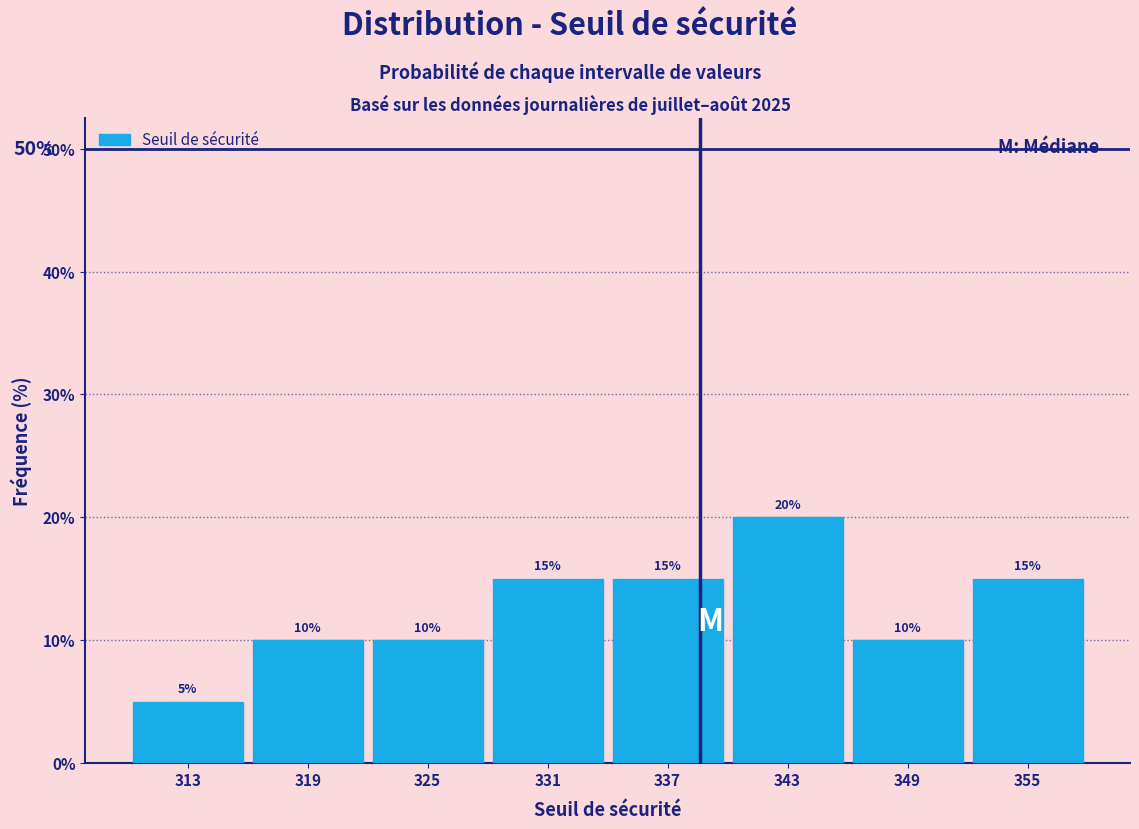

Reading left to right, list every bar in this chart as the range it spans on the x-axis followed by its height.

310 to 316: 5
316 to 322: 10
322 to 328: 10
328 to 334: 15
334 to 340: 15
340 to 346: 20
346 to 352: 10
352 to 358: 15